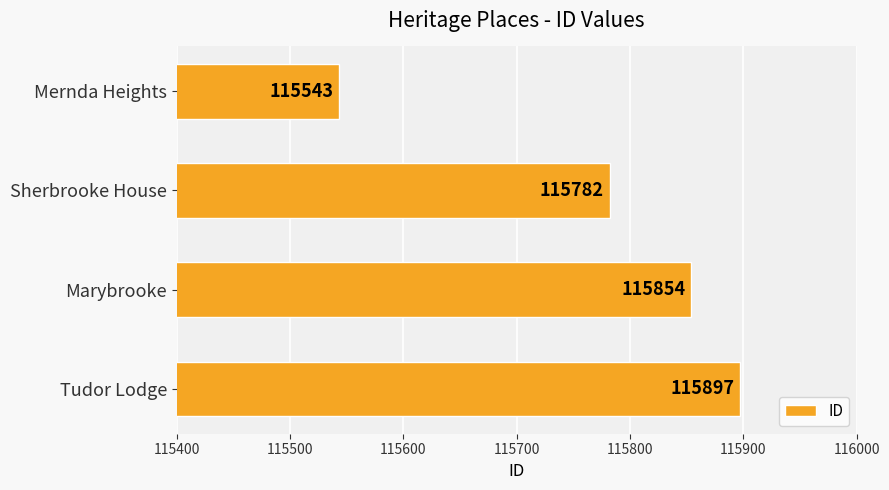

How many bars are there in total?

4